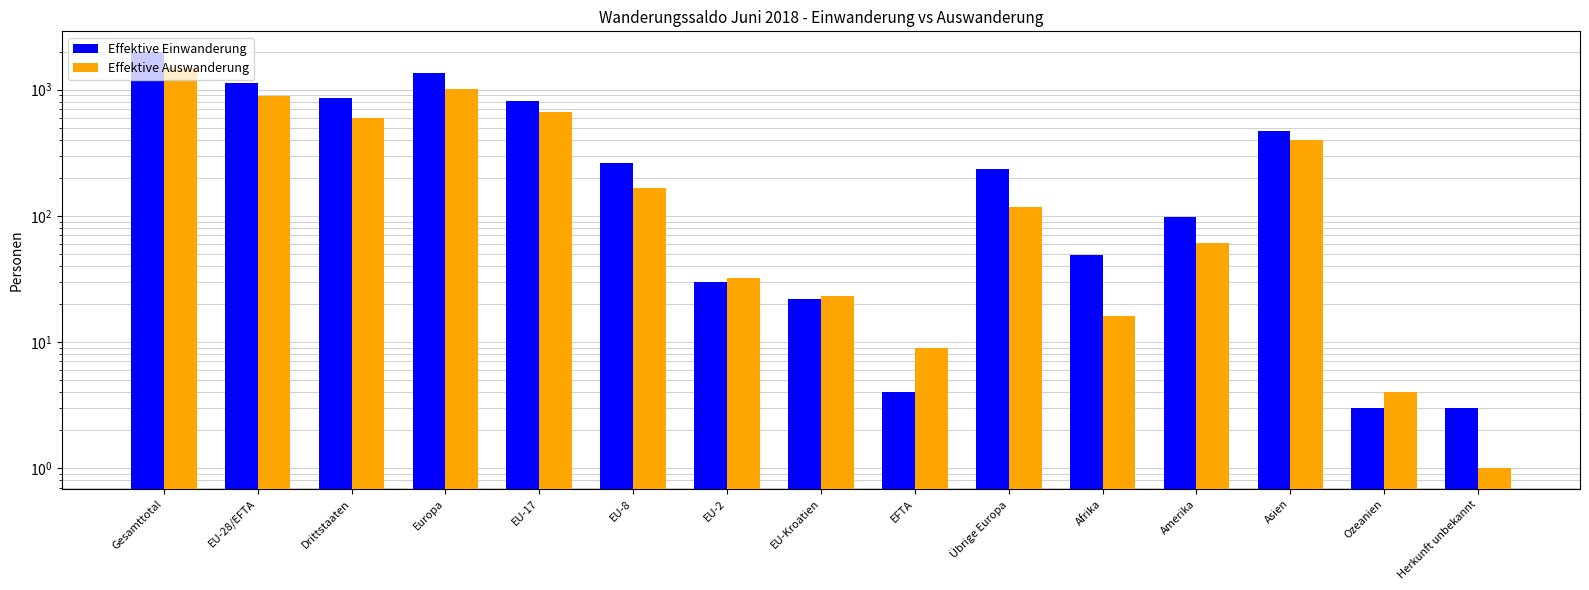

Between Asien and Ozeanien, which is larger?

Asien